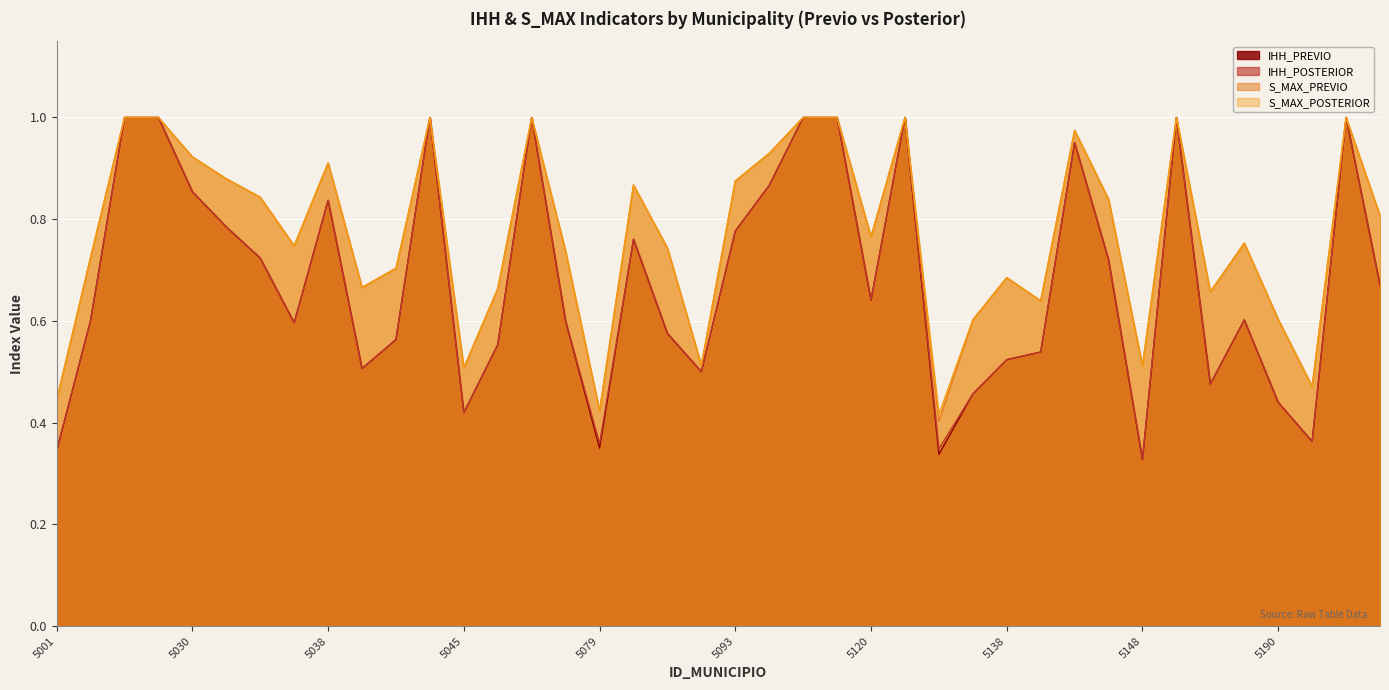

How many lines are shown in the chart?

4